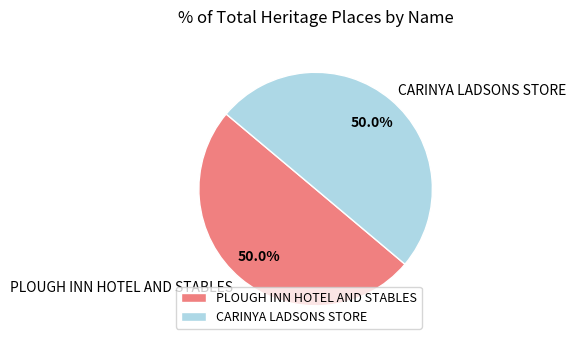

Approximately how many times larger is the value at PLOUGH INN HOTEL AND STABLES compared to CARINYA LADSONS STORE?

1.0